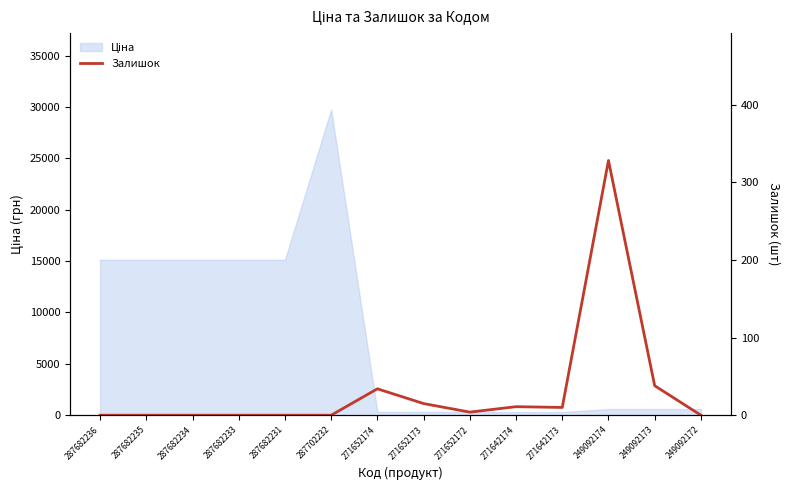

At which category does the data reach its first local peak?

271652174